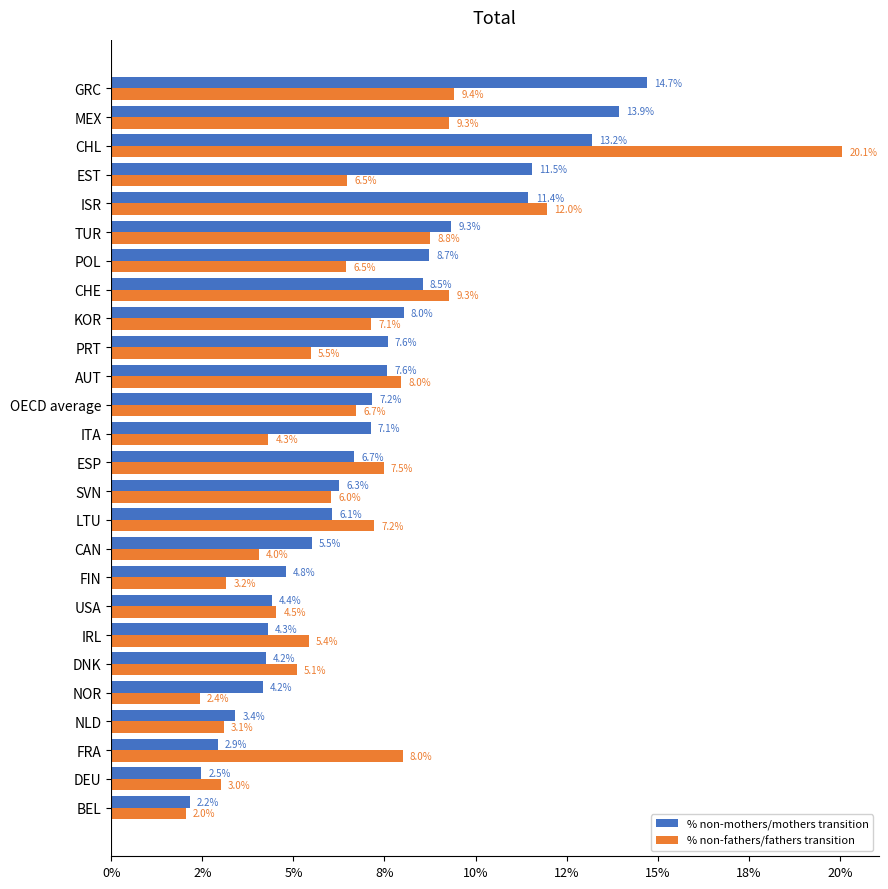

What is the maximum value shown in the chart?

0.2